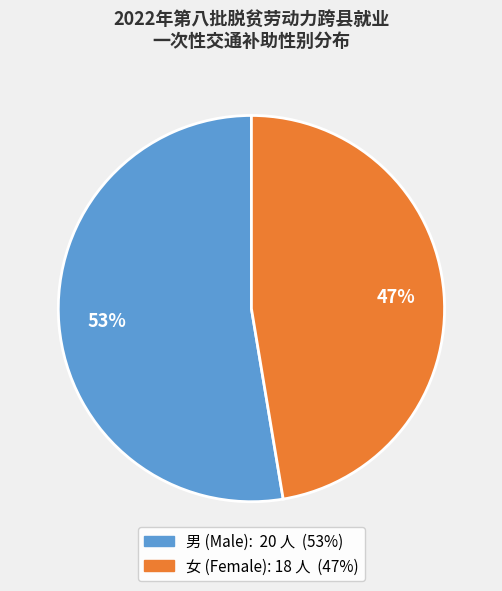

What percentage is the 女 slice, to the nearest percent?

47%